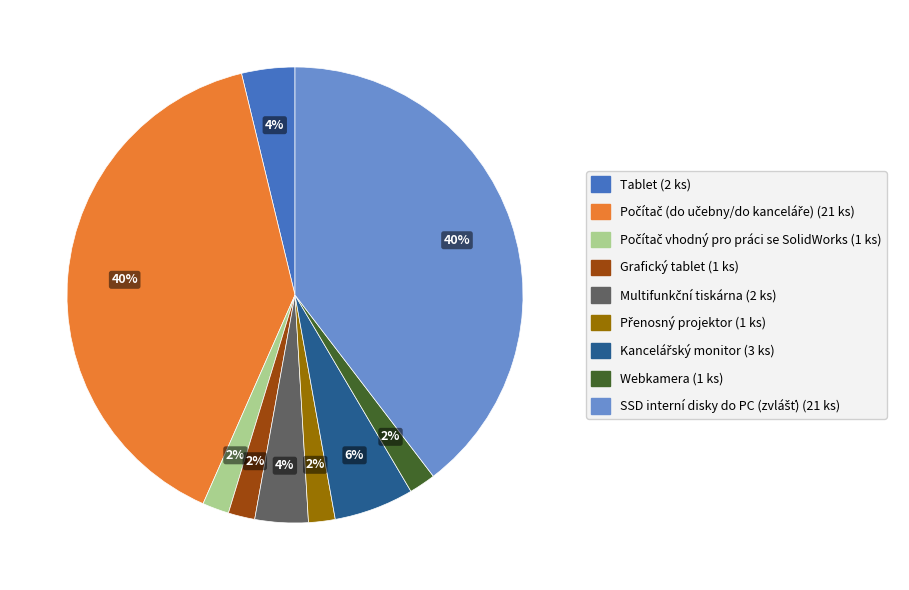

True or false: Tablet (2 ks) accounts for 4% of the total.

True